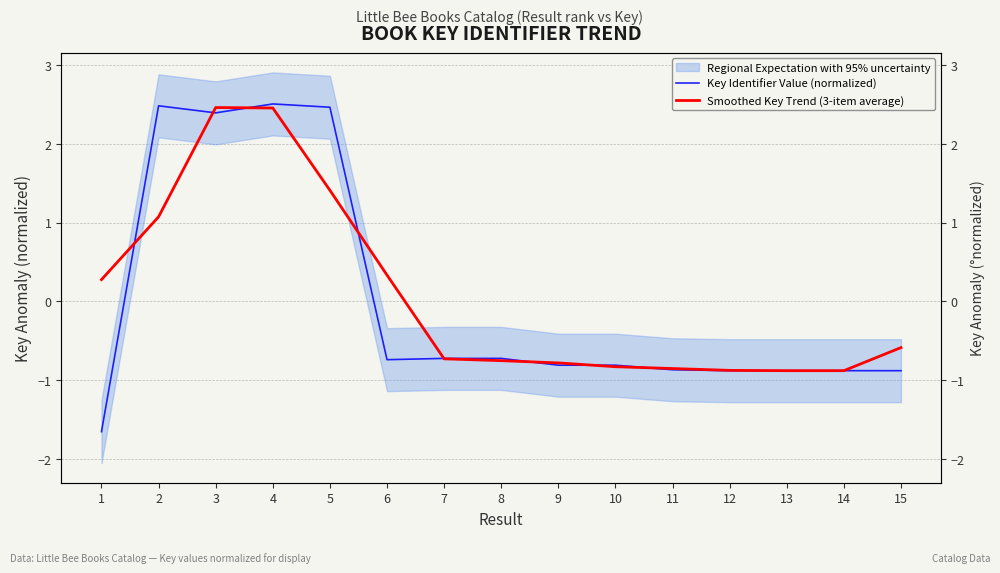

At which category does Key Identifier Value (normalized) reach its first local valley?

3